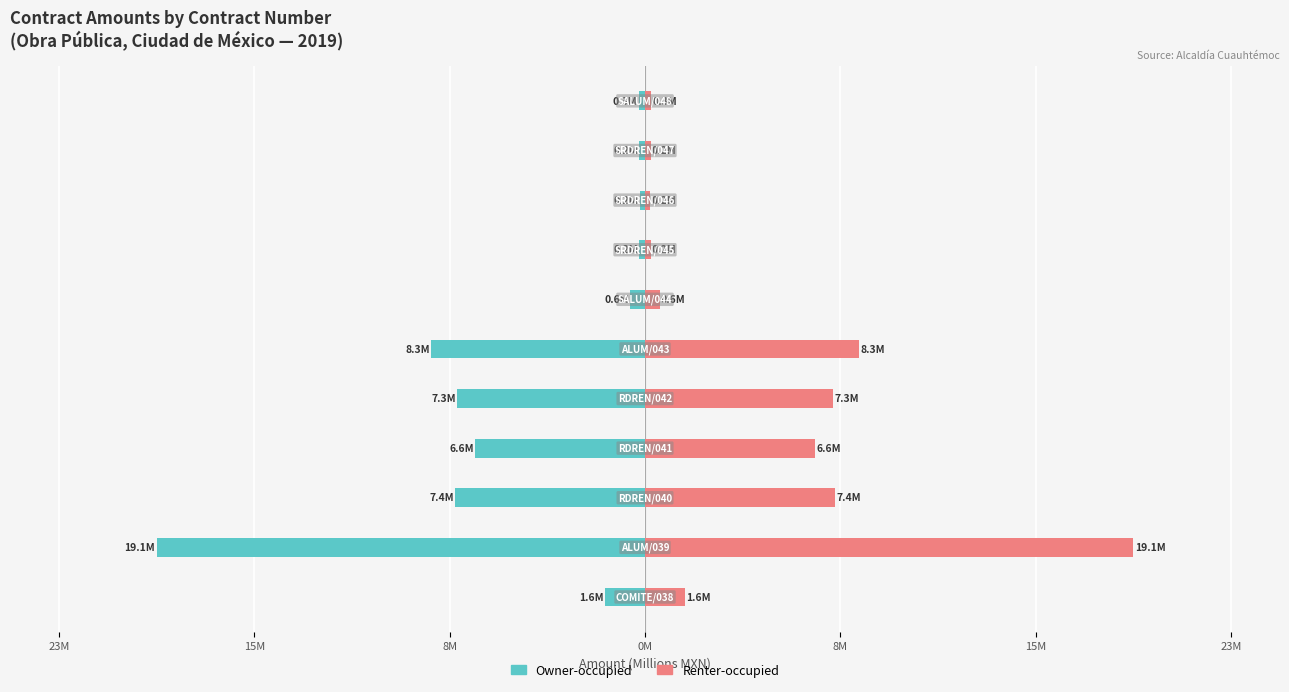

Which series has the largest range (max minus min)?

Owner-occupied